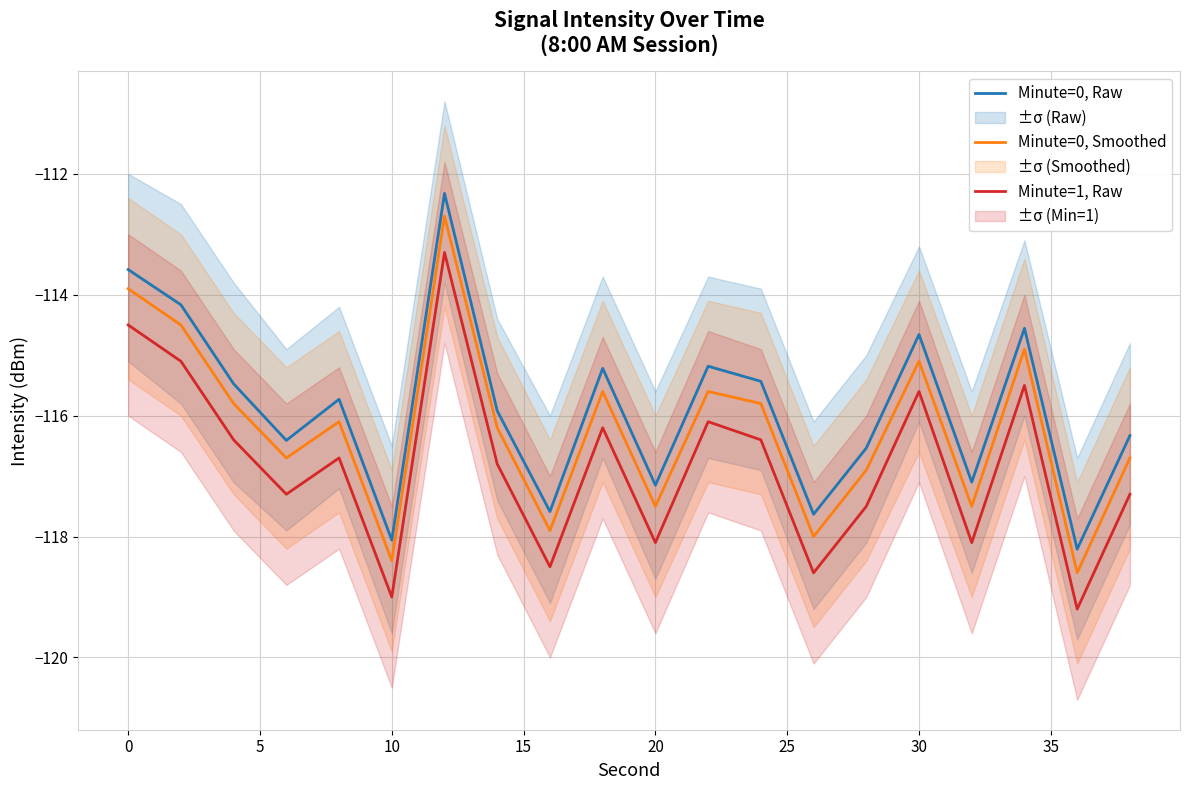

What is the difference between the maximum and minimum values in the Minute=0, Raw series?

5.9